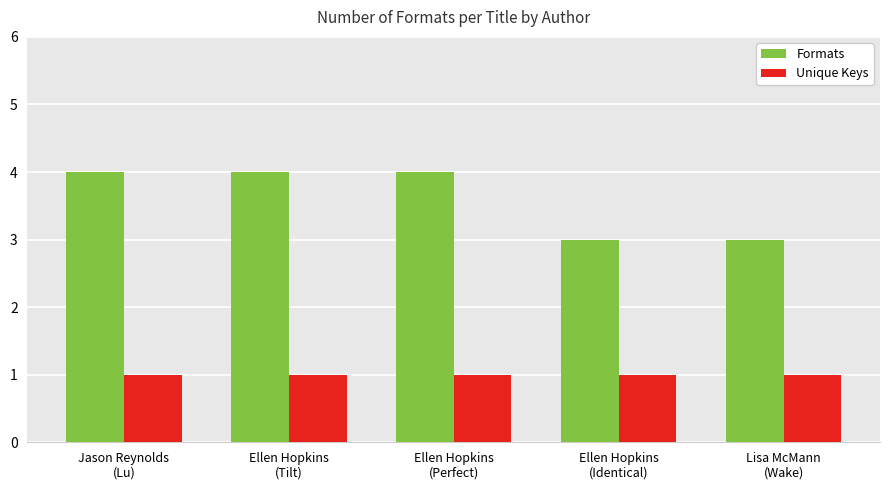

The Formats series shows 7 at Ellen Hopkins
(Tilt). True or false?

False